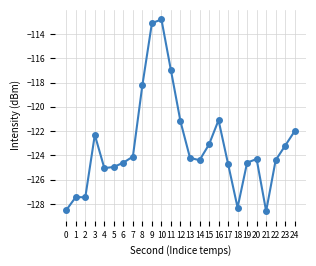

Is it true that the value at 0 is -88.5?

False